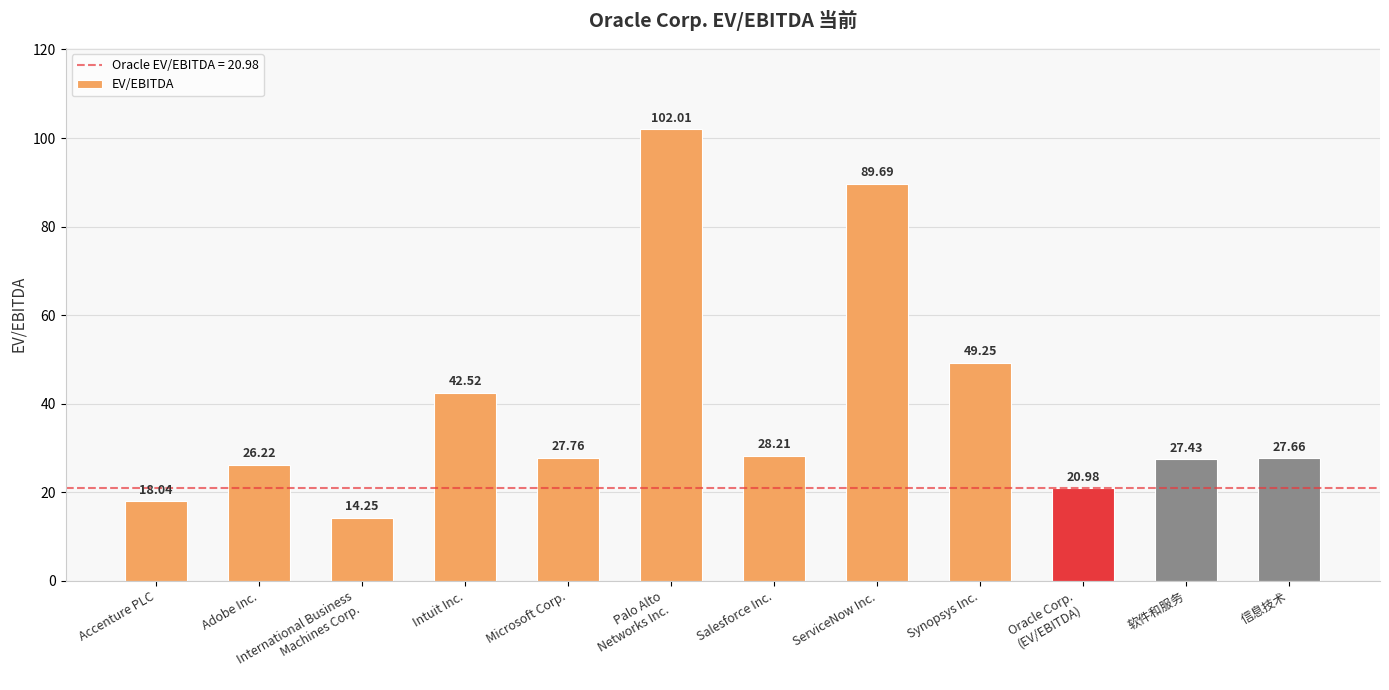

Where is the data nearest to the value 58?

Synopsys Inc.